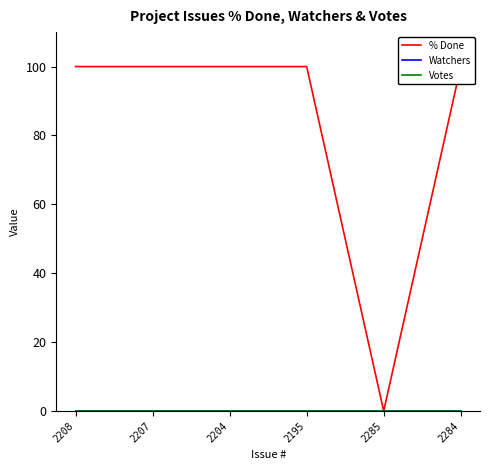

Between 2195 and 2207, which is larger?

2195